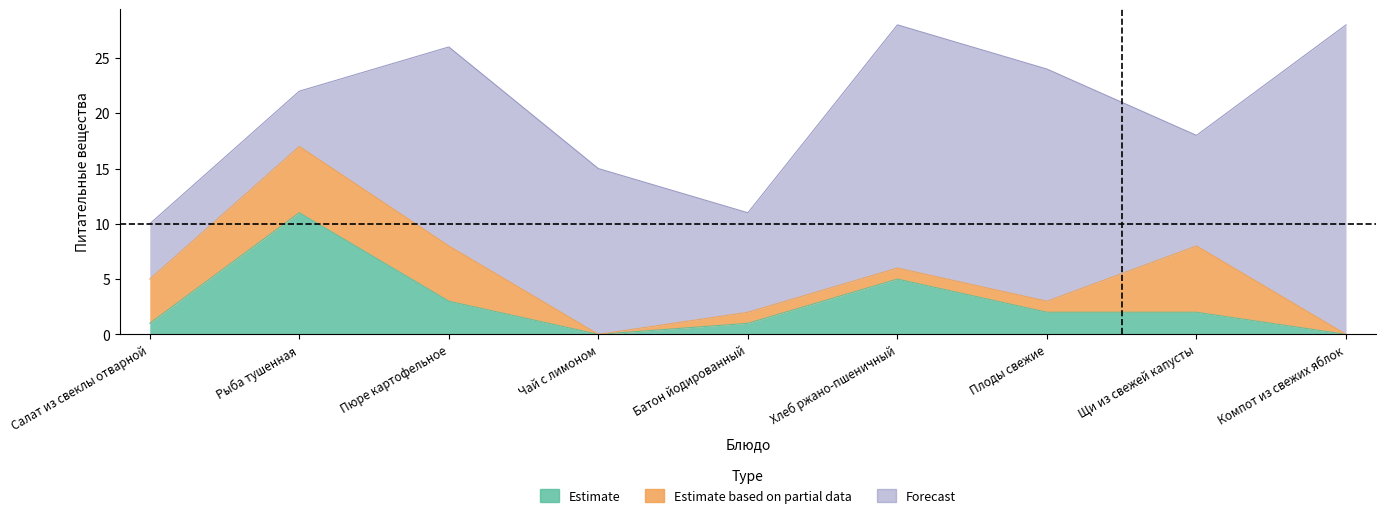

Reading left to right, what are all the values shown in this chart?

Estimate: Салат из свеклы отварной=1	Рыба тушенная=11	Пюре картофельное=3	Чай с лимоном=0	Батон йодированный=1	Хлеб ржано-пшеничный=5	Плоды свежие=2	Щи из свежей капусты=2	Компот из свежих яблок=0
Estimate based on partial data: Салат из свеклы отварной=4	Рыба тушенная=6	Пюре картофельное=5	Чай с лимоном=0	Батон йодированный=1	Хлеб ржано-пшеничный=1	Плоды свежие=1	Щи из свежей капусты=6	Компот из свежих яблок=0
Forecast: Салат из свеклы отварной=5	Рыба тушенная=5	Пюре картофельное=18	Чай с лимоном=15	Батон йодированный=9	Хлеб ржано-пшеничный=22	Плоды свежие=21	Щи из свежей капусты=10	Компот из свежих яблок=28